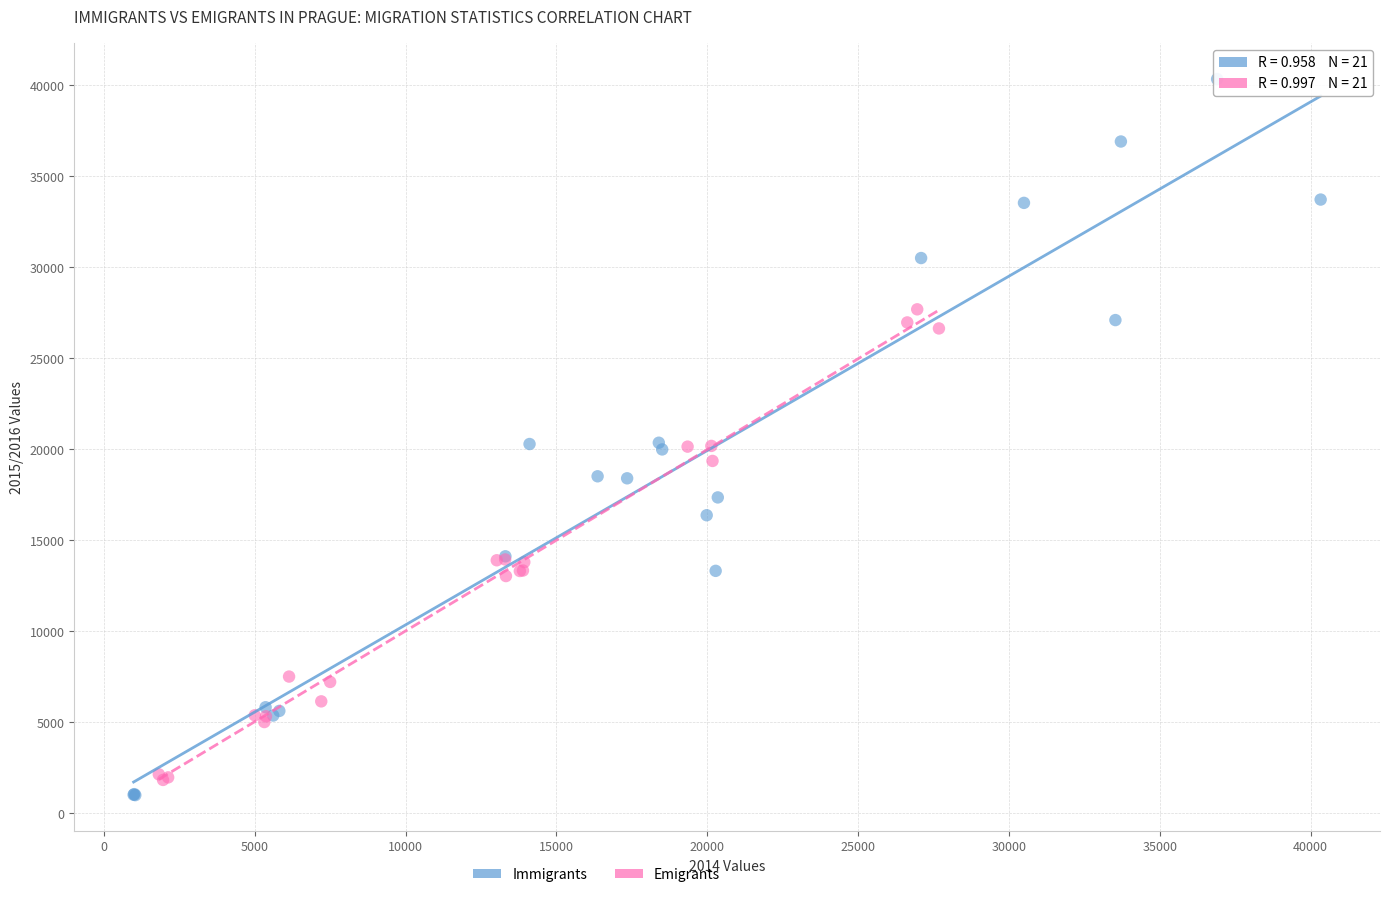

Which series has the largest Y range (max minus min)?

Immigrants